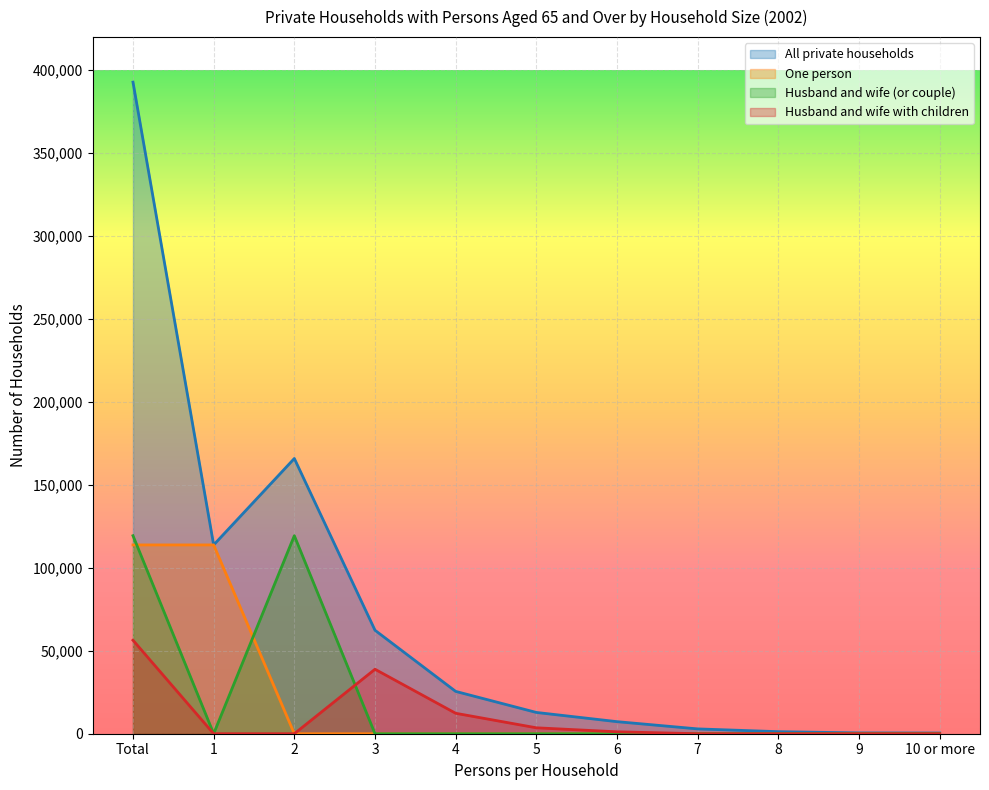

True or false: Husband and wife (or couple) has a value of 75732 at 1.

False